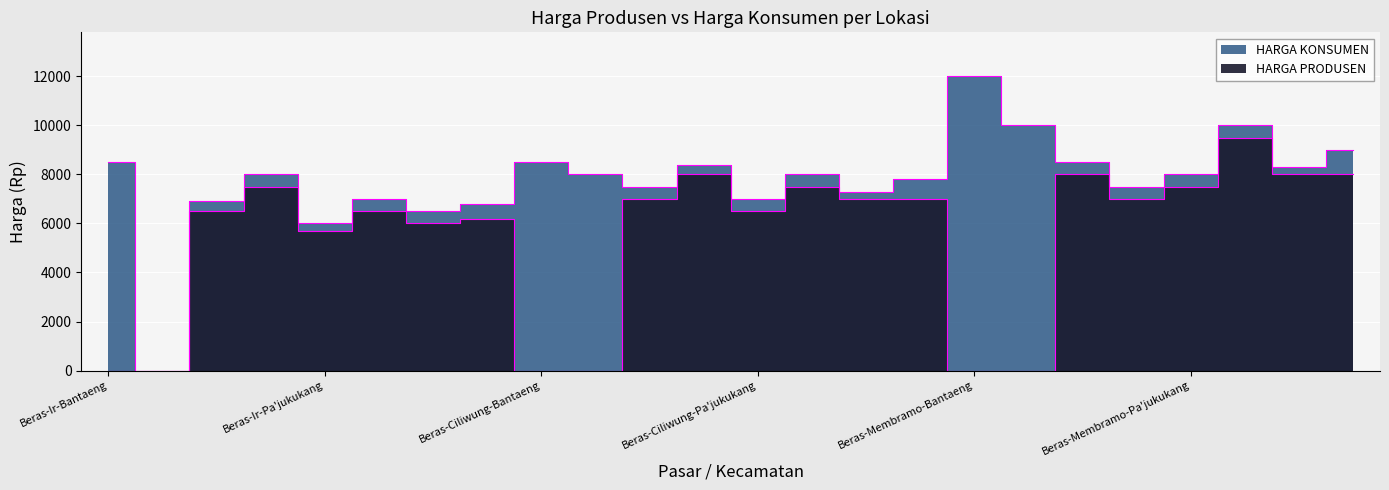

Is it true that the value at 17 is 4082?

False